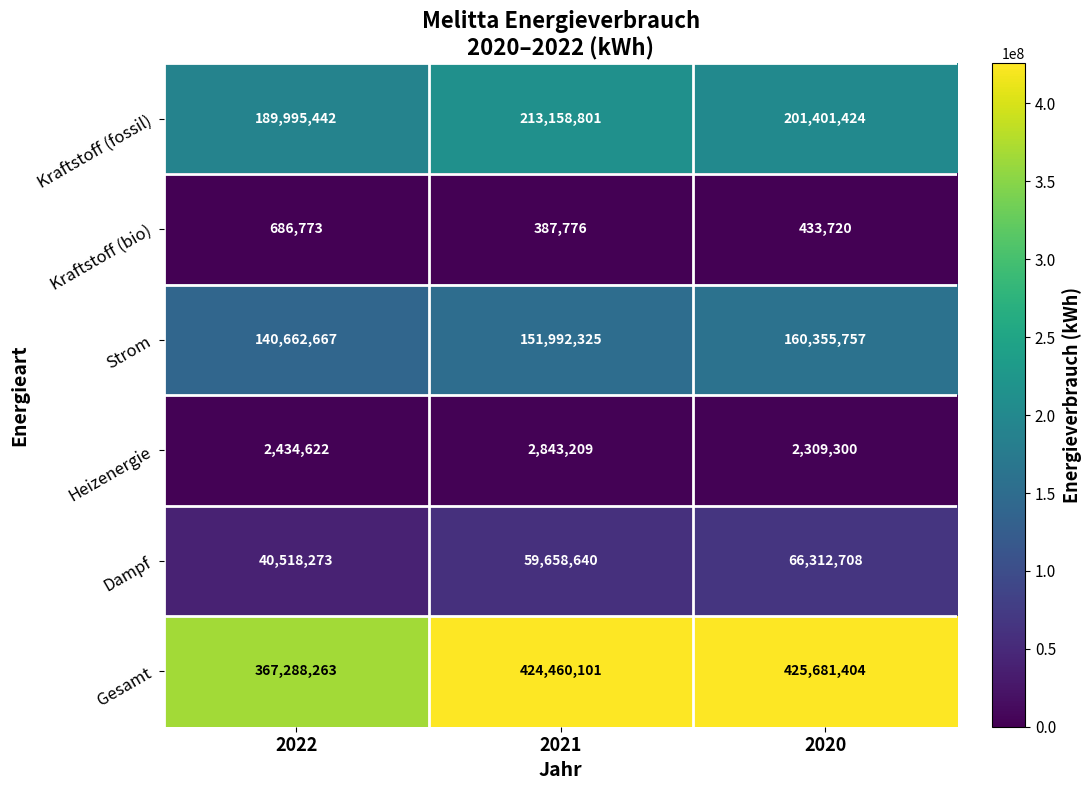

Reading right to left, extract all data points from this chart.

Kraftstoff (fossil): 2020=201401424	2021=213158801	2022=189995442
Kraftstoff (bio): 2020=433720	2021=387776	2022=686773
Strom: 2020=160355757	2021=151992325	2022=140662667
Heizenergie: 2020=2309300	2021=2843209	2022=2434622
Dampf: 2020=66312708	2021=59658640	2022=40518273
Gesamt: 2020=425681404	2021=424460101	2022=367288263